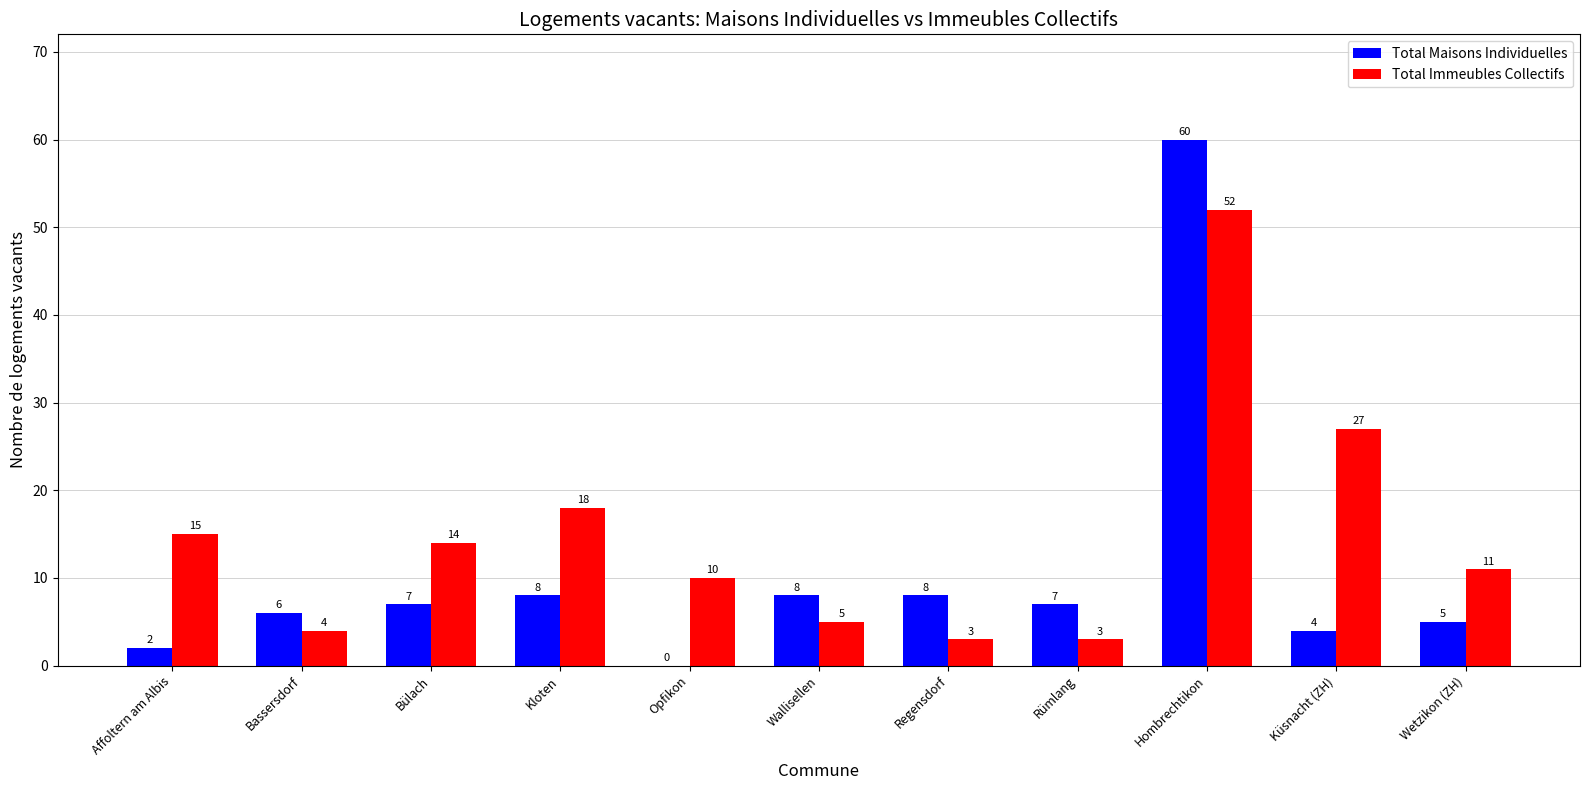

The Total Maisons Individuelles series shows 5 at Wetzikon (ZH). True or false?

True